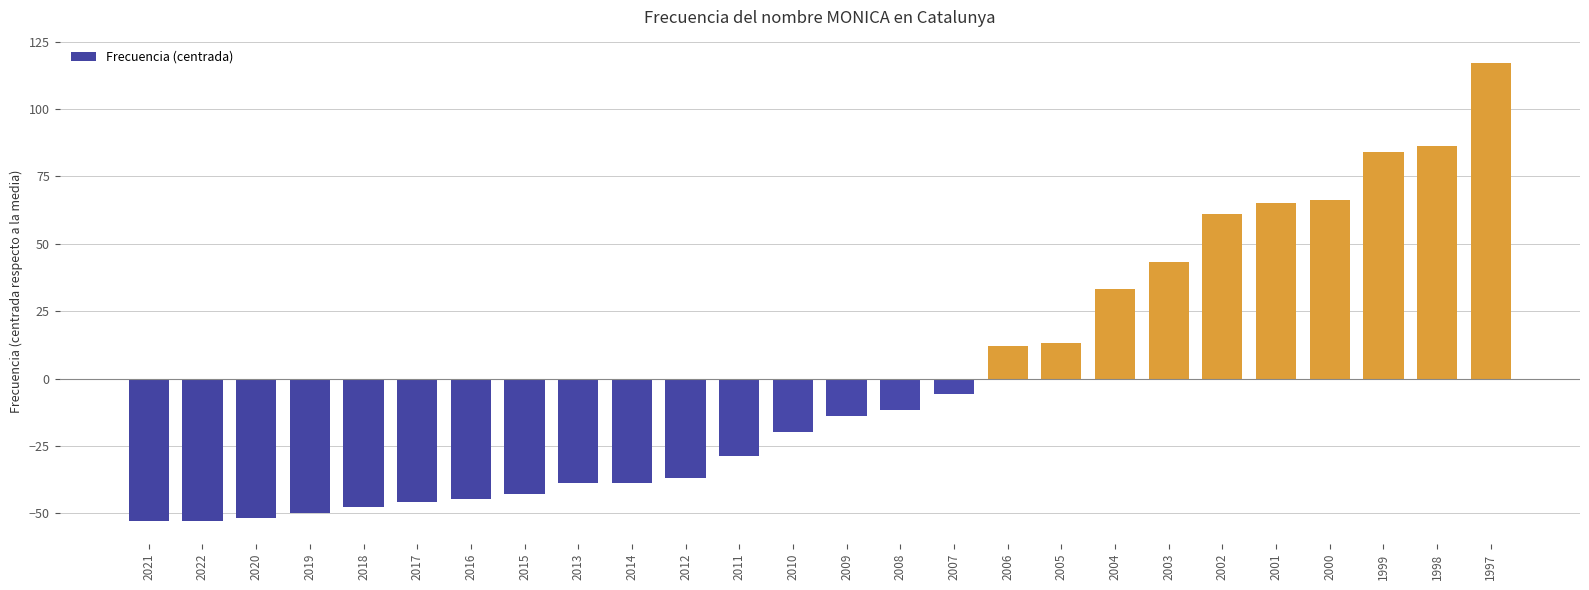

How many categories are shown in the chart?

26